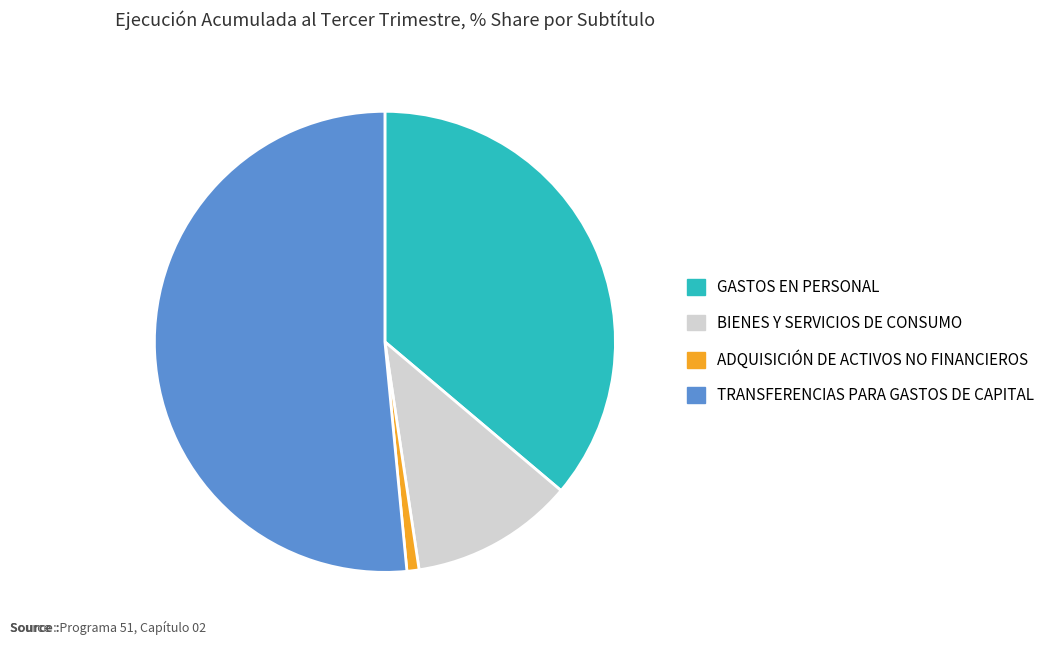

Approximately how many times larger is the value at GASTOS EN PERSONAL compared to TRANSFERENCIAS PARA GASTOS DE CAPITAL?

0.7